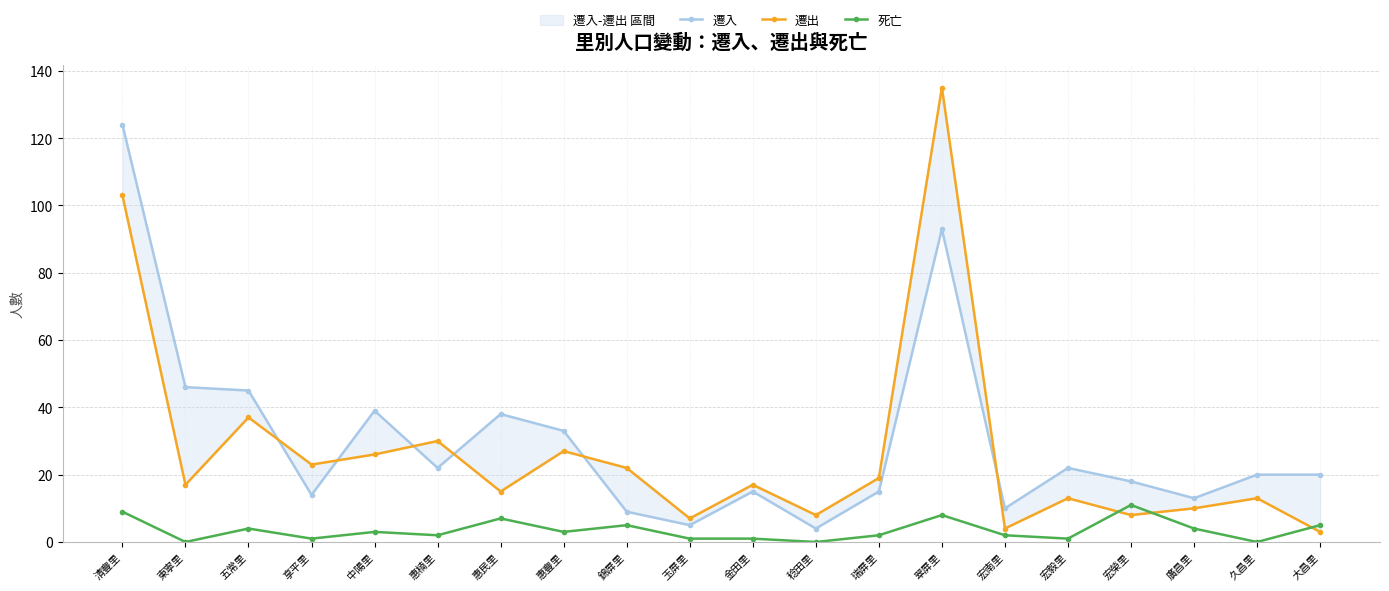

Reading left to right, transcribe all the data shown in this chart.

遷入: 124	46	45	14	39	22	38	33	9	5	15	4	15	93	10	22	18	13	20	20
遷出: 103	17	37	23	26	30	15	27	22	7	17	8	19	135	4	13	8	10	13	3
死亡: 9	0	4	1	3	2	7	3	5	1	1	0	2	8	2	1	11	4	0	5